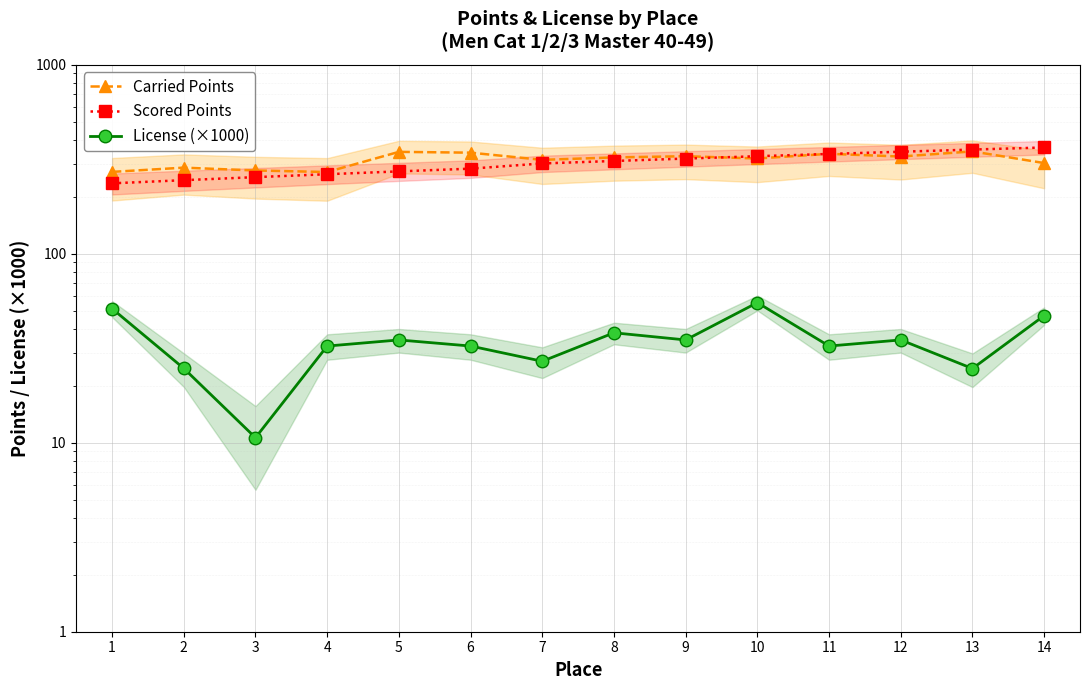

In License (×1000), how many points are higher than both neighbors (excluding endpoints)?

4